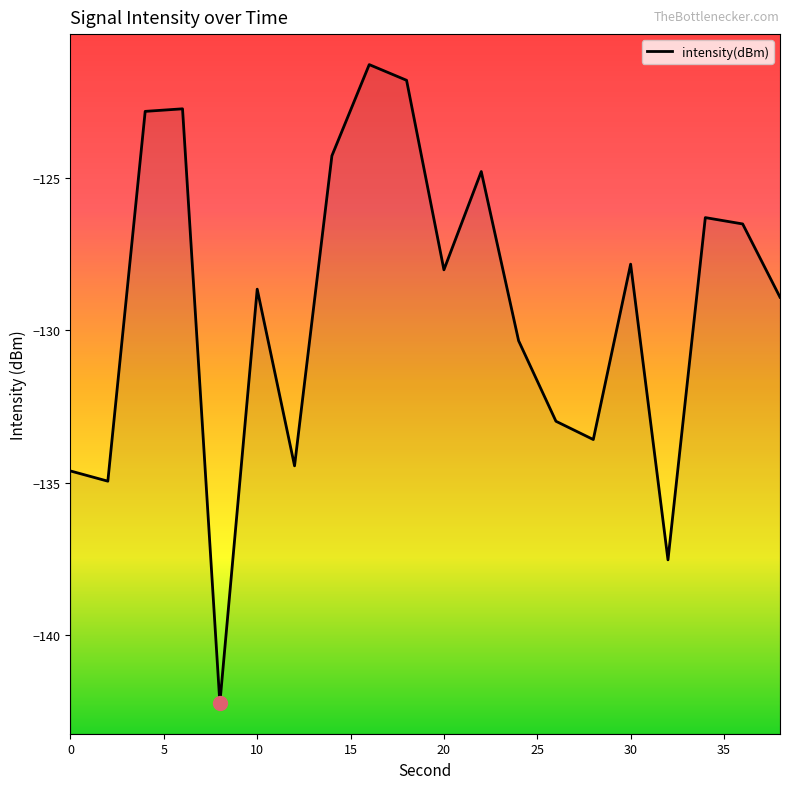

What is the greatest value displayed?

-121.3